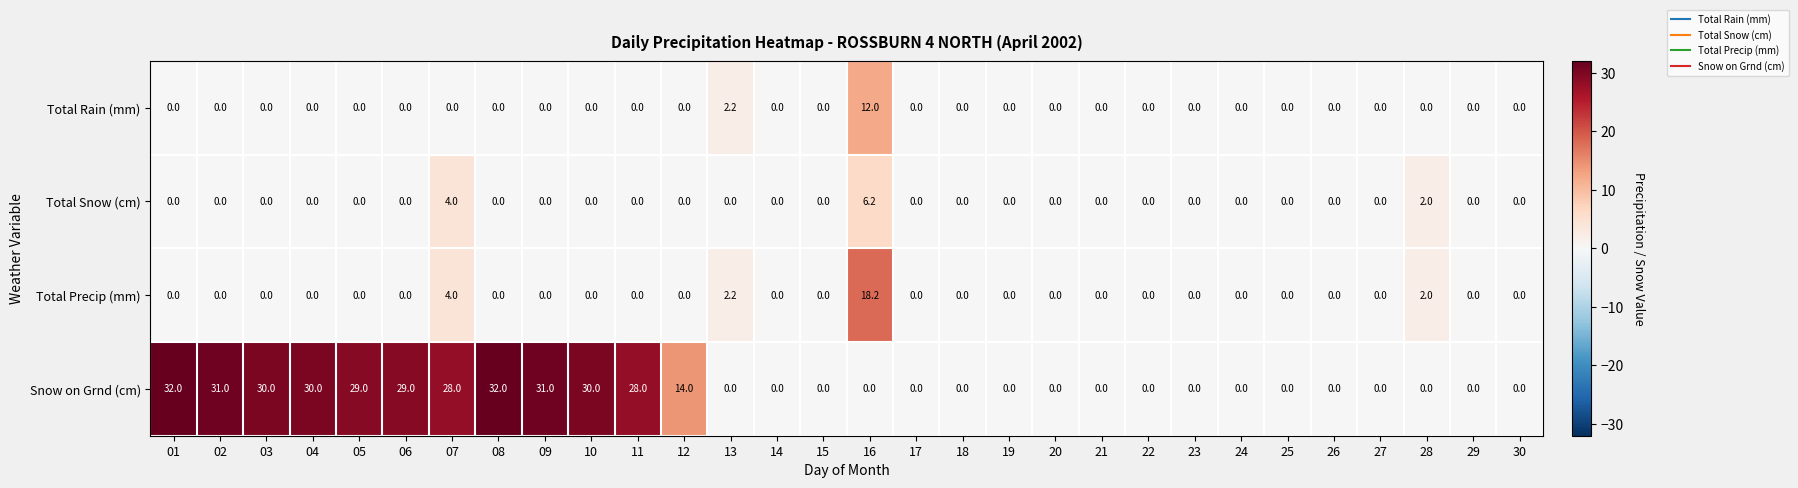

Which series has the largest total across all categories?

Snow on Grnd (cm)